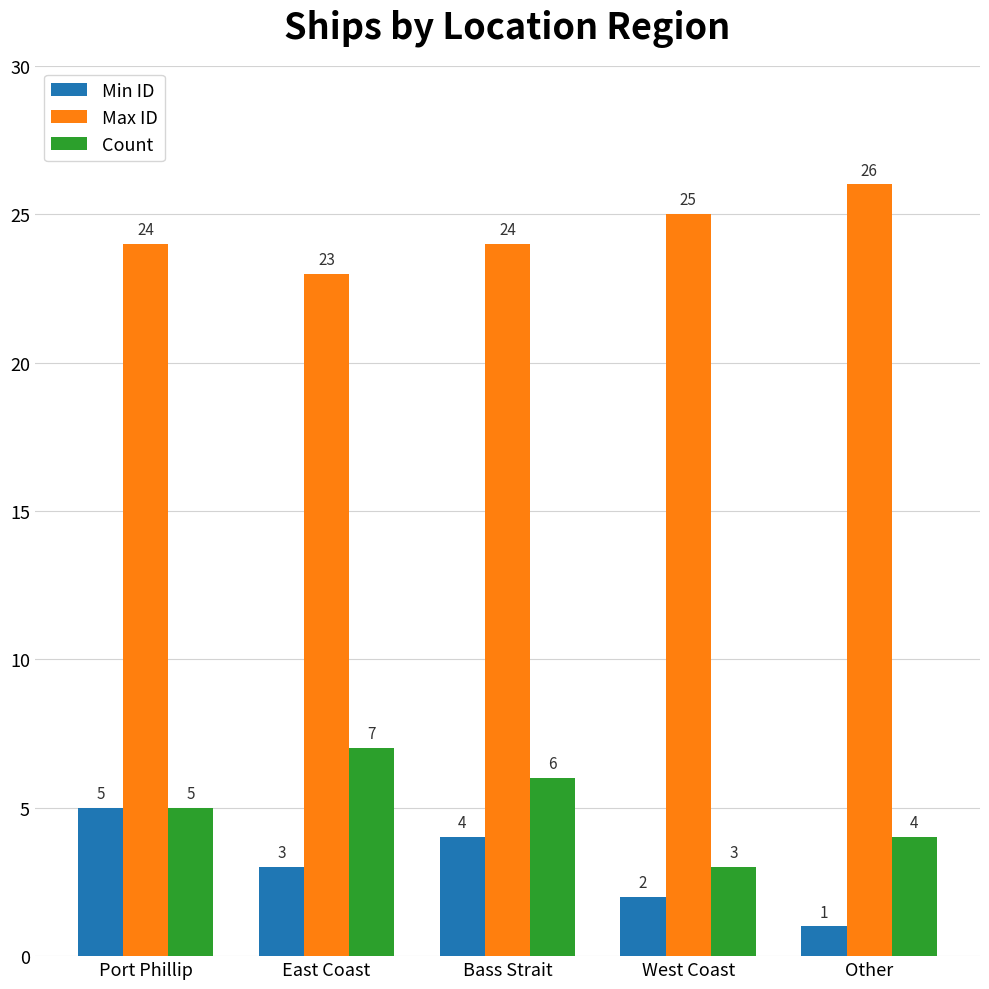

What is the total value across all series at Other?

31